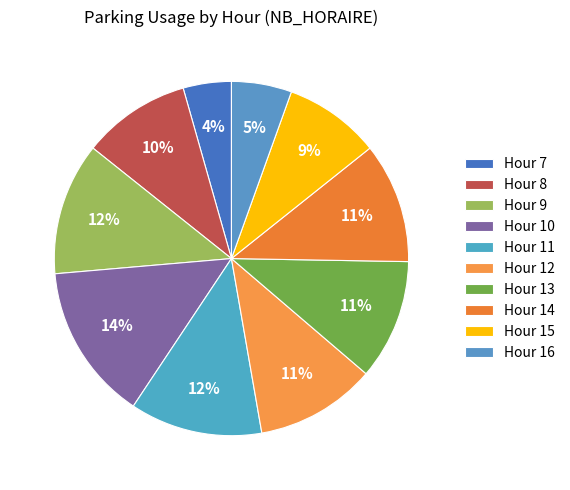

How many slices are in this pie chart?

10